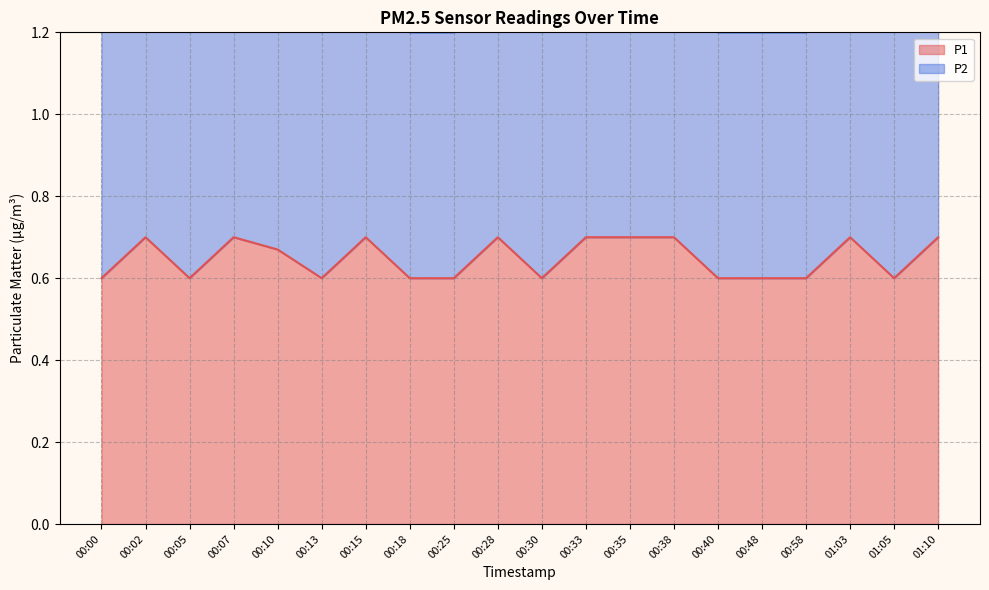

True or false: P1 and P2 intersect in this chart.

False